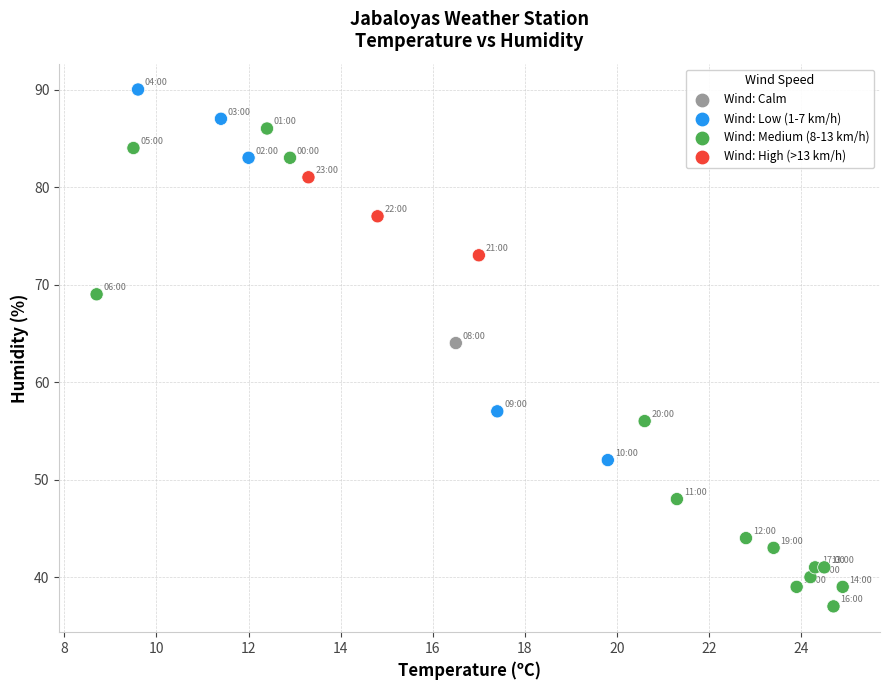

What Y value in the scatter plot is closest to 63?

64